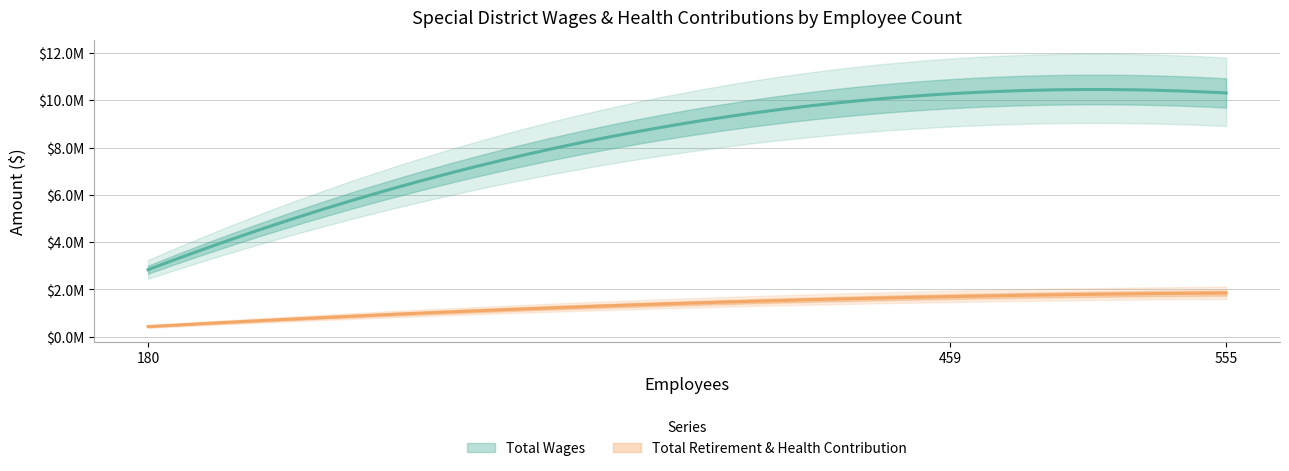

At which label does Total Wages reach its peak?

555